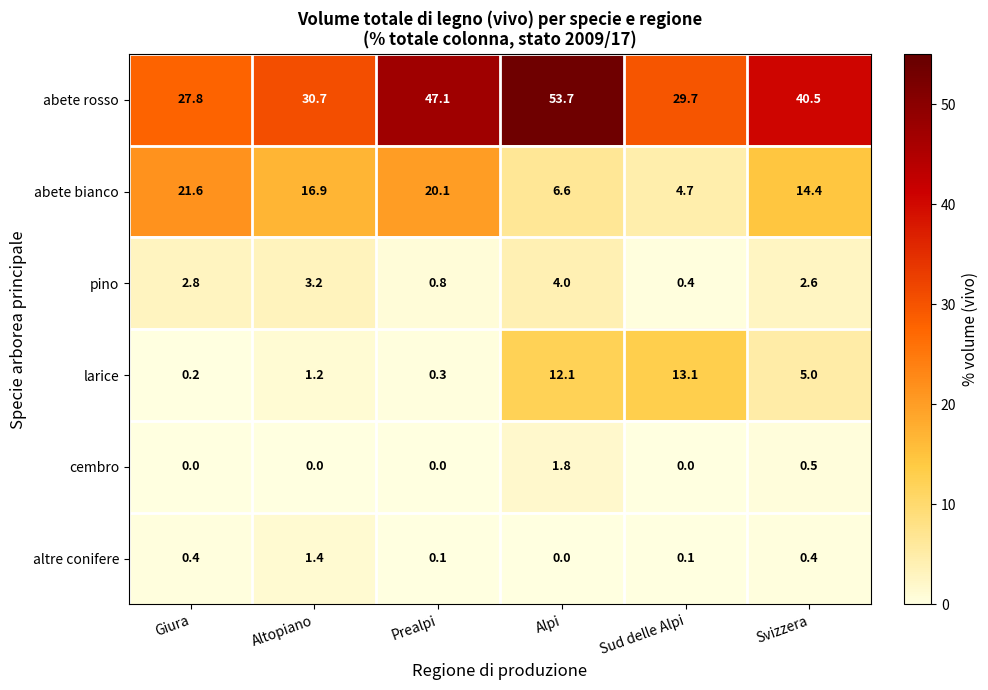

What is the maximum value shown in the chart?

53.7